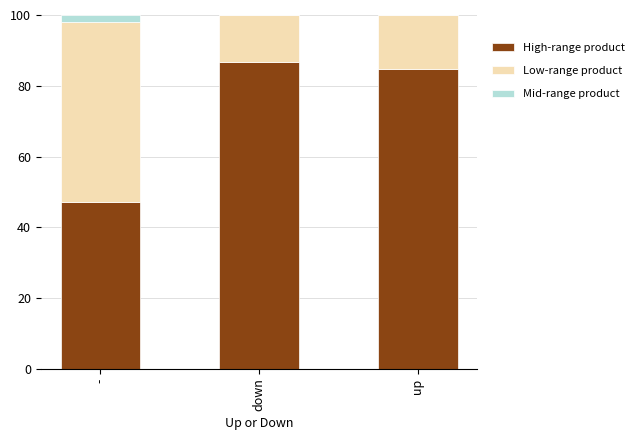

Count the number of data series in this chart.

3